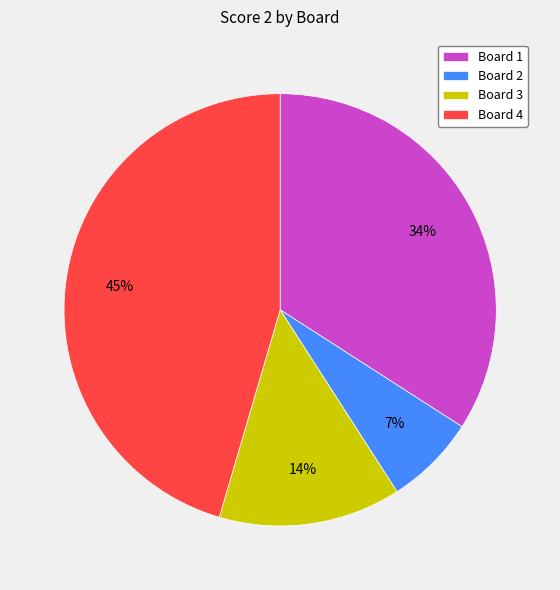

Which has a higher value, Board 1 or Board 2?

Board 1